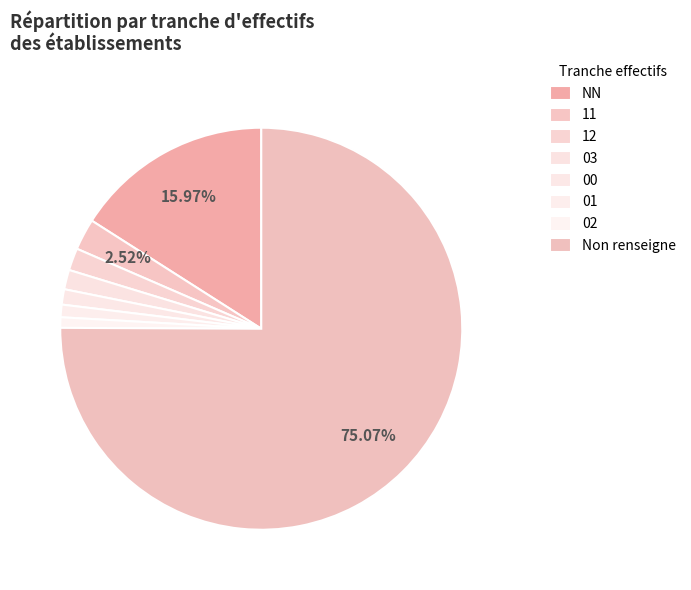

Does any single category account for the majority?

Yes